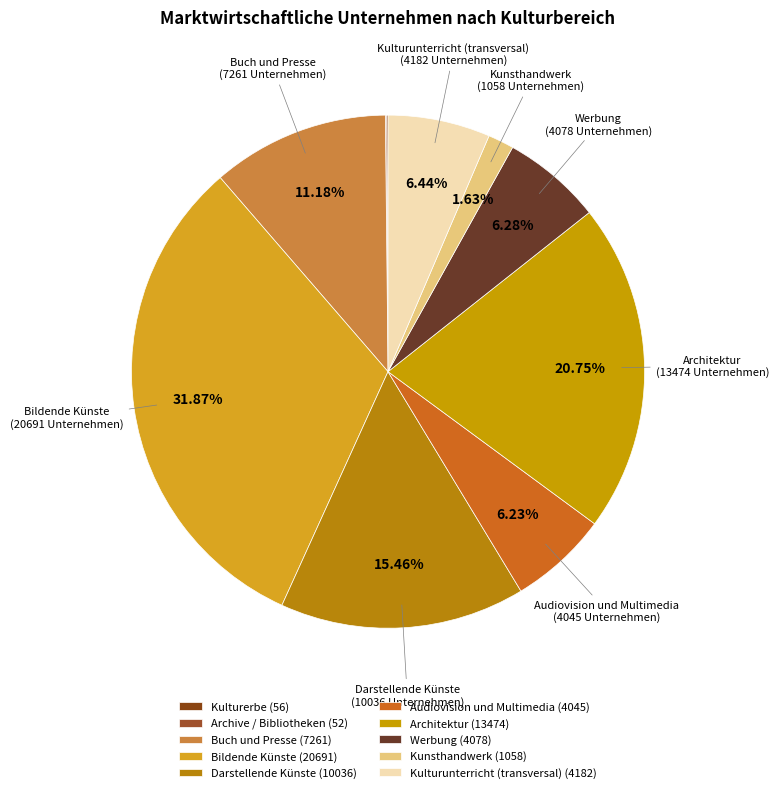

Which slice is the largest?

Bildende Künste